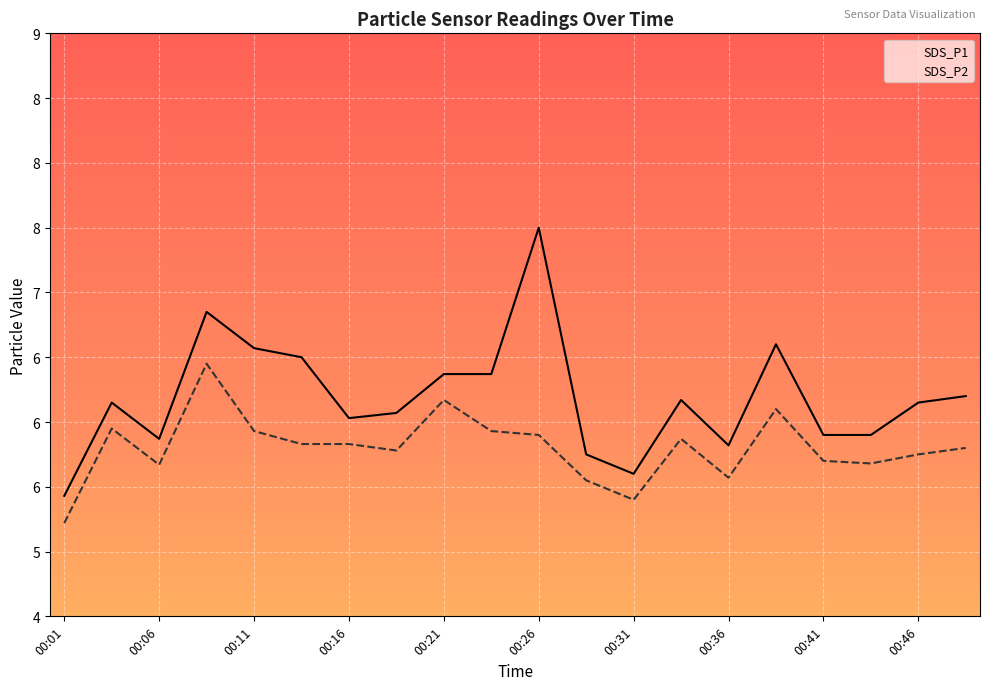

What is the value of the SDS_P1 point at the 6th from the left?

6.5